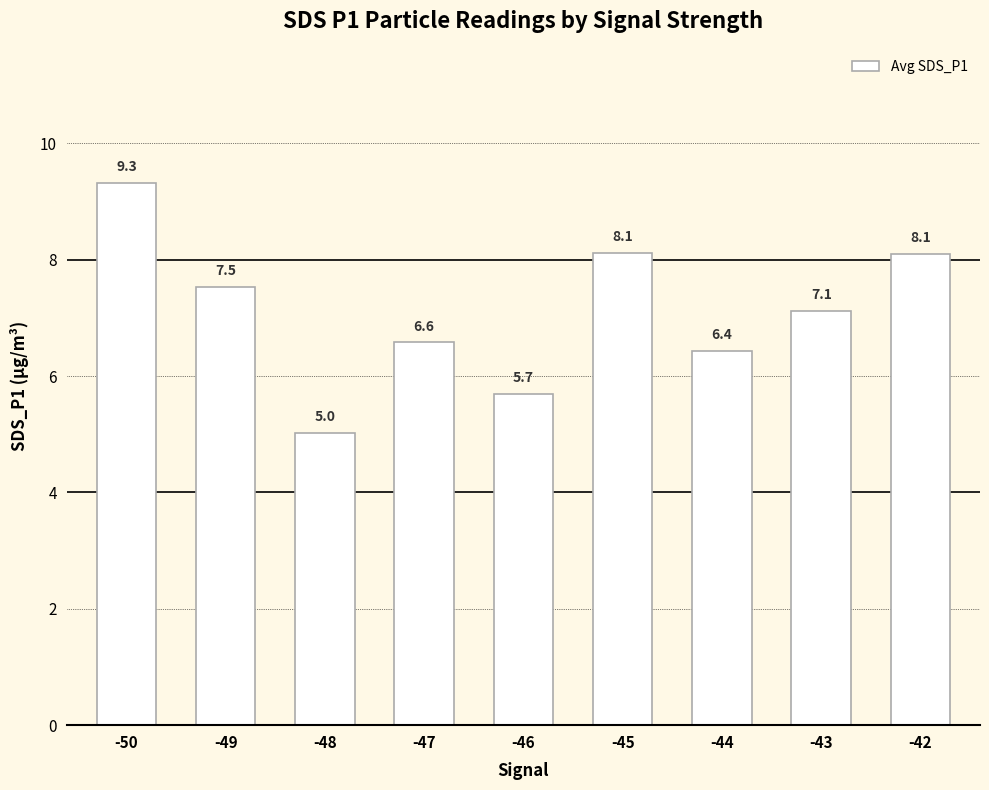

What is the value of the 2nd bar from the left?

7.5